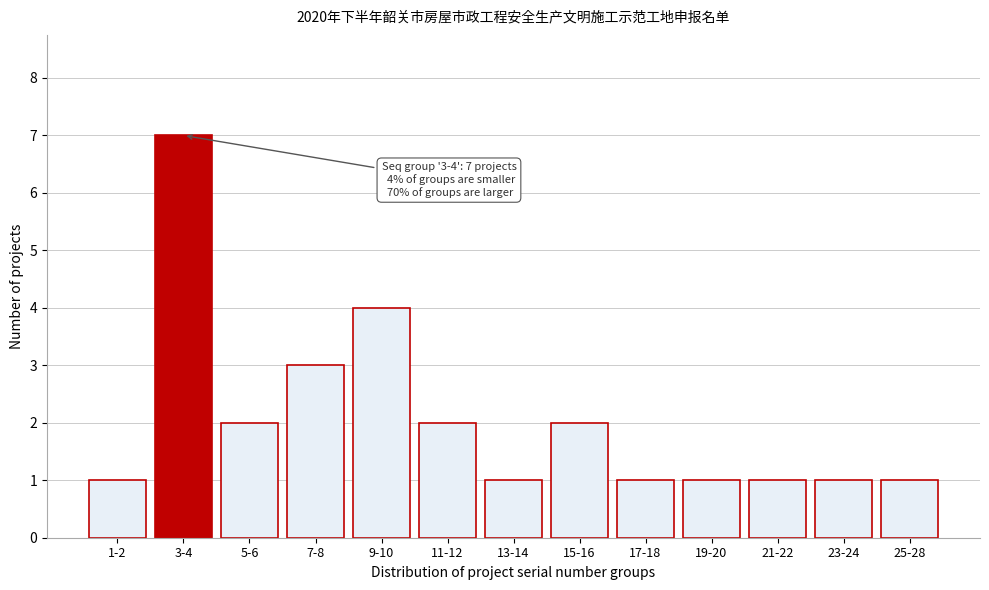

Reading left to right, transcribe all the data shown in this chart.

1-2=1	3-4=7	5-6=2	7-8=3	9-10=4	11-12=2	13-14=1	15-16=2	17-18=1	19-20=1	21-22=1	23-24=1	25-28=1